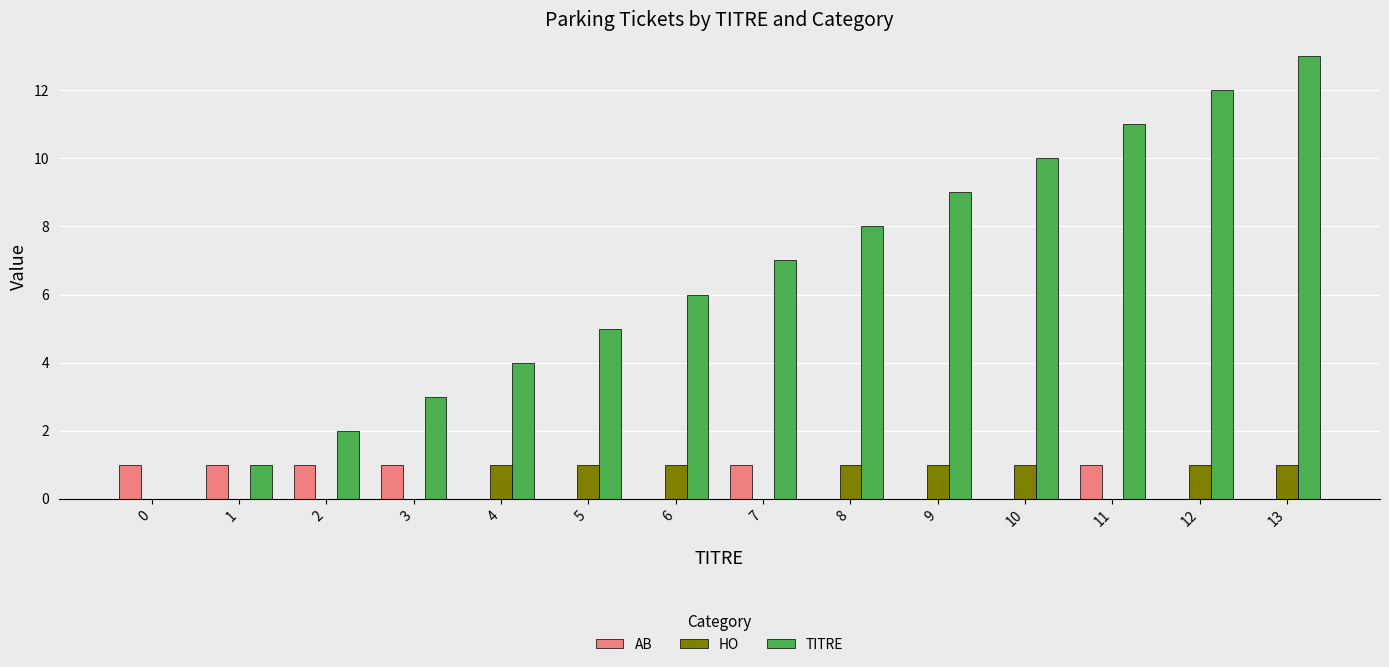

How many groups of bars are there?

14